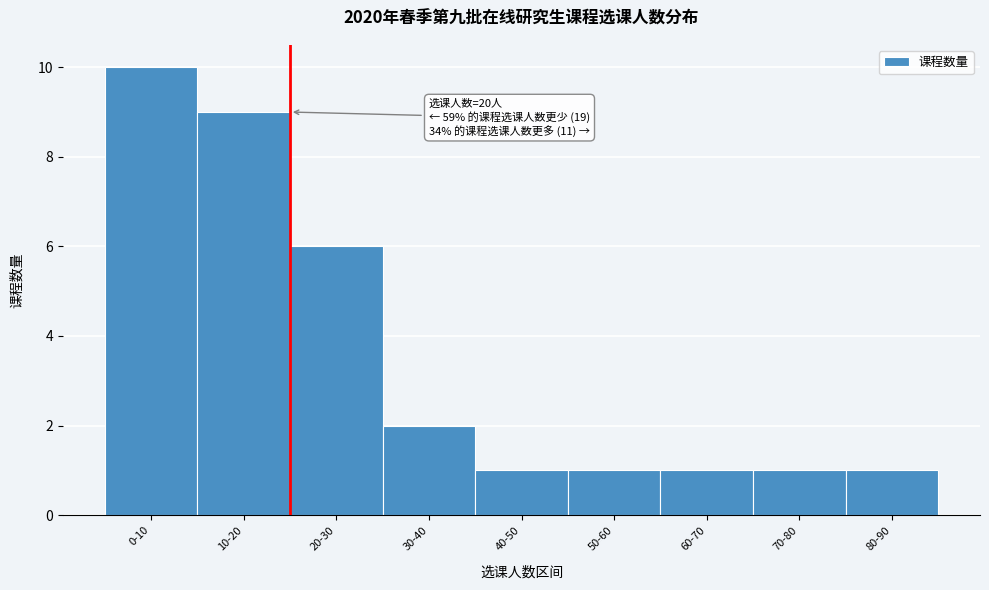

Reading right to left, list all the values displayed in this chart.

80-90=1	70-80=1	60-70=1	50-60=1	40-50=1	30-40=2	20-30=6	10-20=9	0-10=10